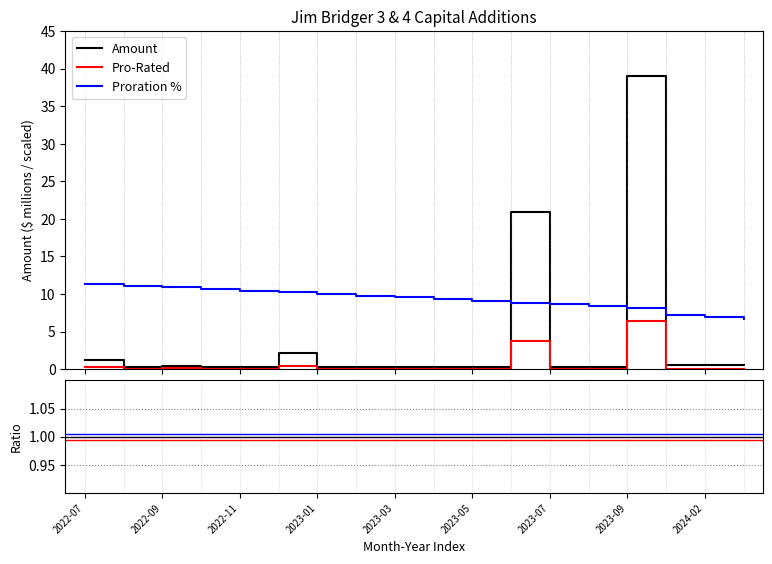

Which series changed the most between 2022-12 and 2023-04?

Amount